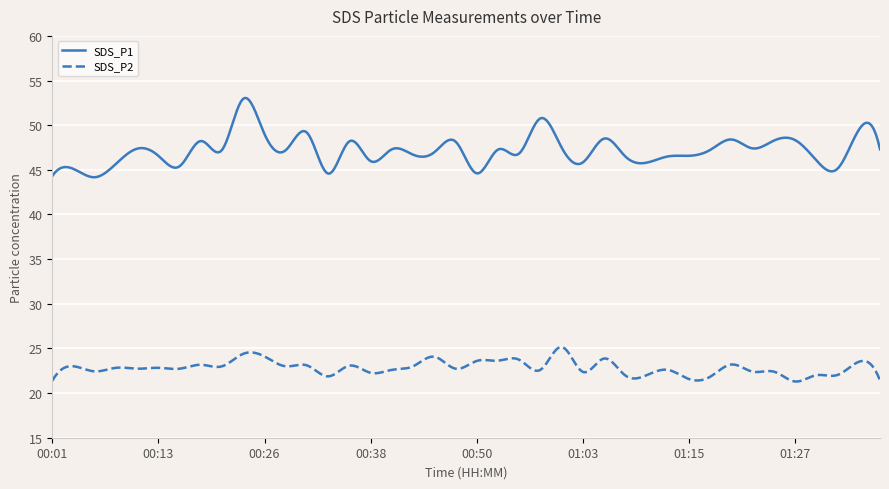

What is the minimum value shown in the chart?

21.3